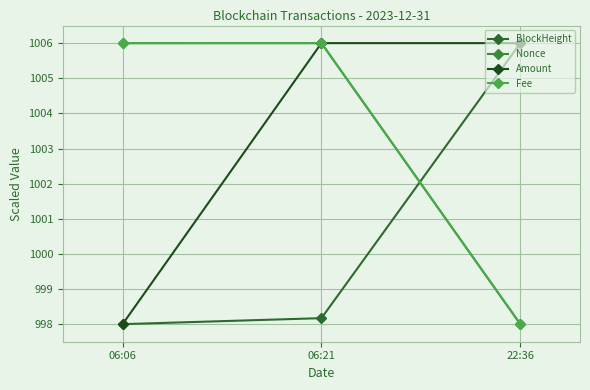

Rank the categories by Fee value from highest to lowest.

06:06, 06:21, 22:36